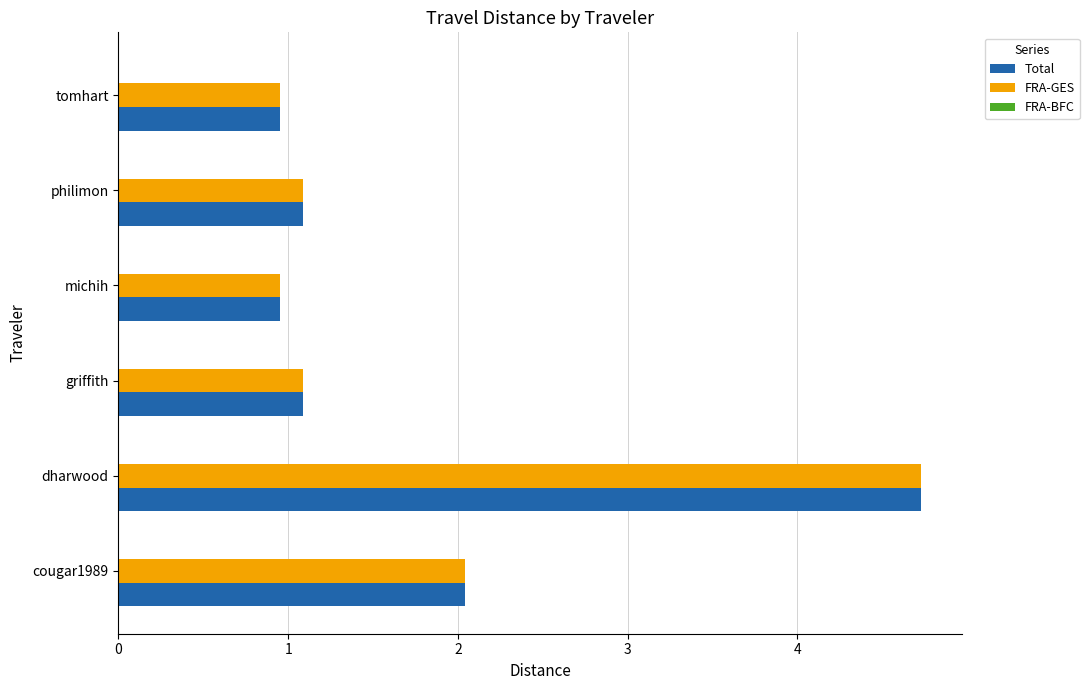

What is the greatest value displayed?

4.7